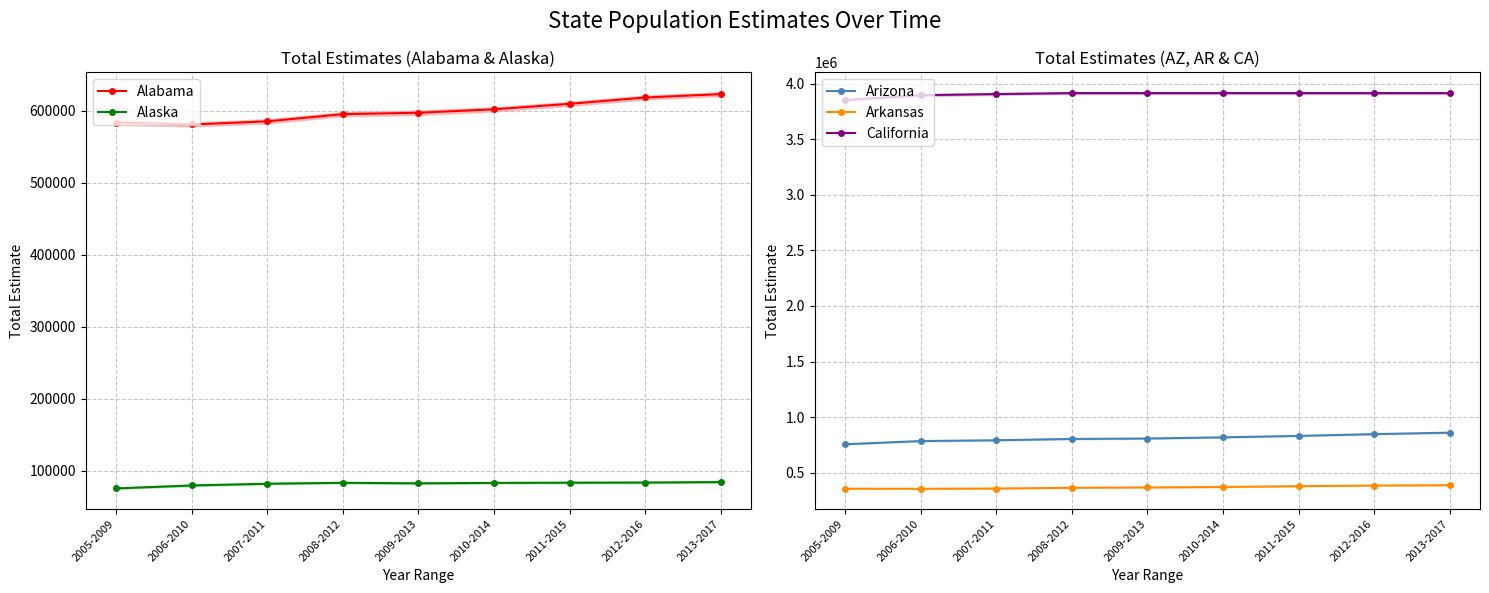

What is the greatest value displayed?

3916297